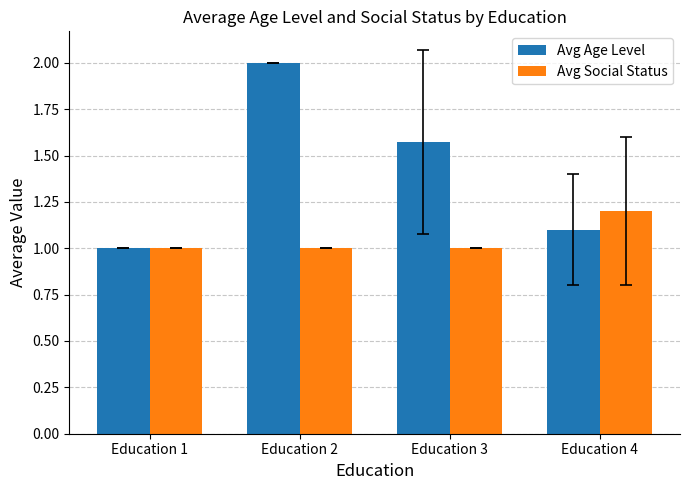

Are the bars grouped side by side (vs. stacked)?

Yes